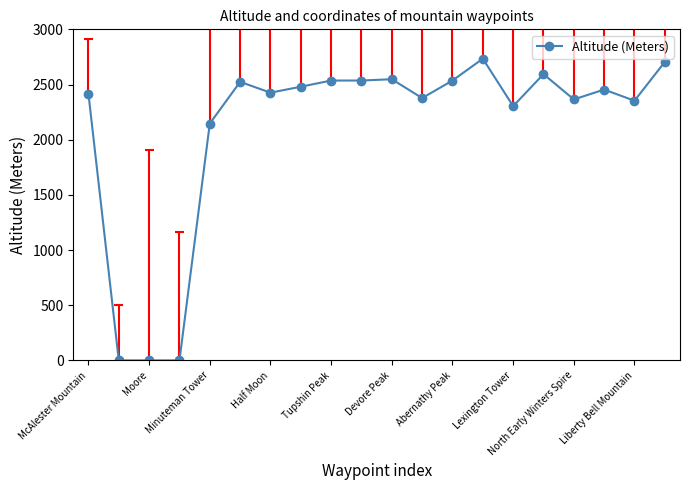

The Altitude (Meters) series shows 3625 at North Early Winters Spire. True or false?

False